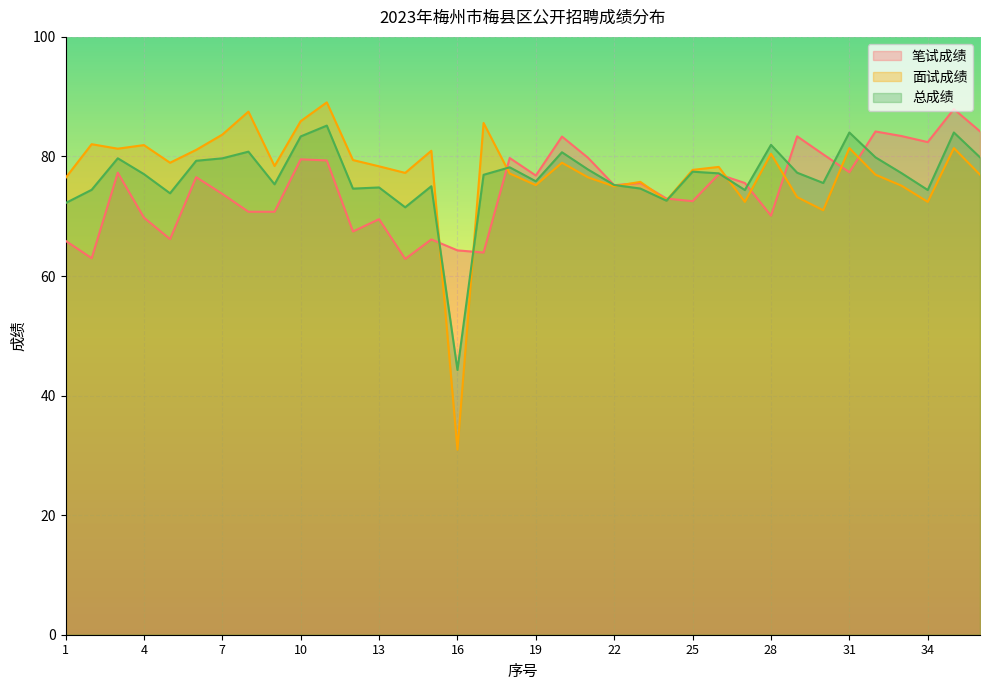

What is the average value of the 面试成绩 series?

77.4